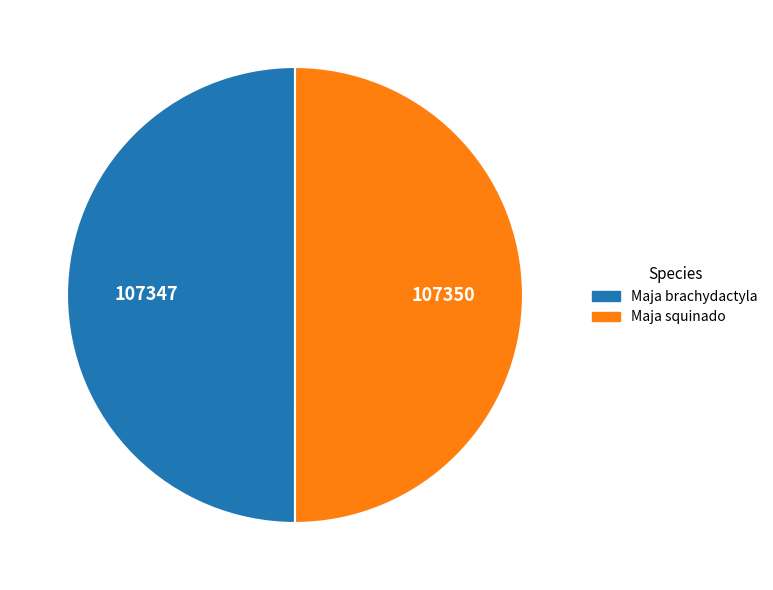

Combined, do Maja squinado and Maja brachydactyla account for over 50%?

Yes